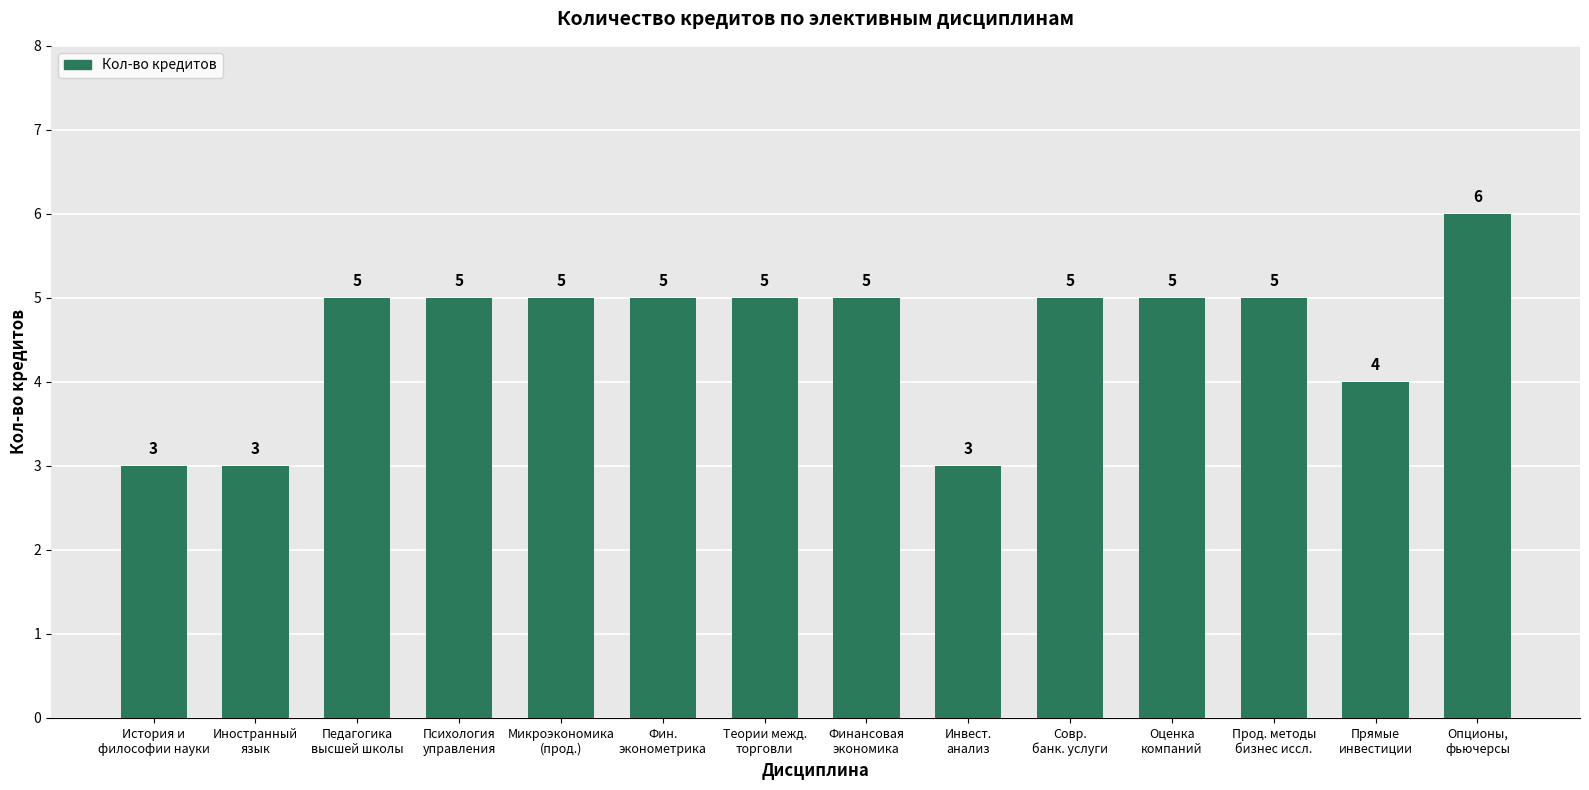

What is the smallest value displayed?

3